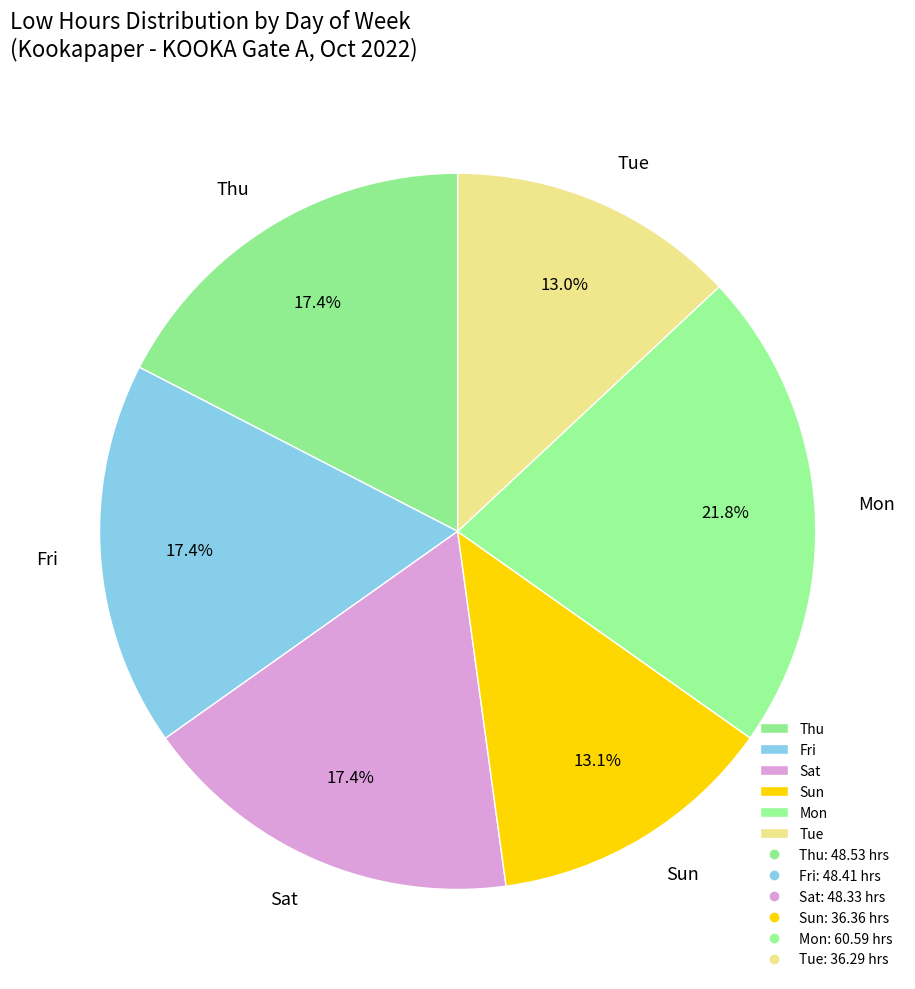

To the nearest percent, what is the average slice percentage?

17%